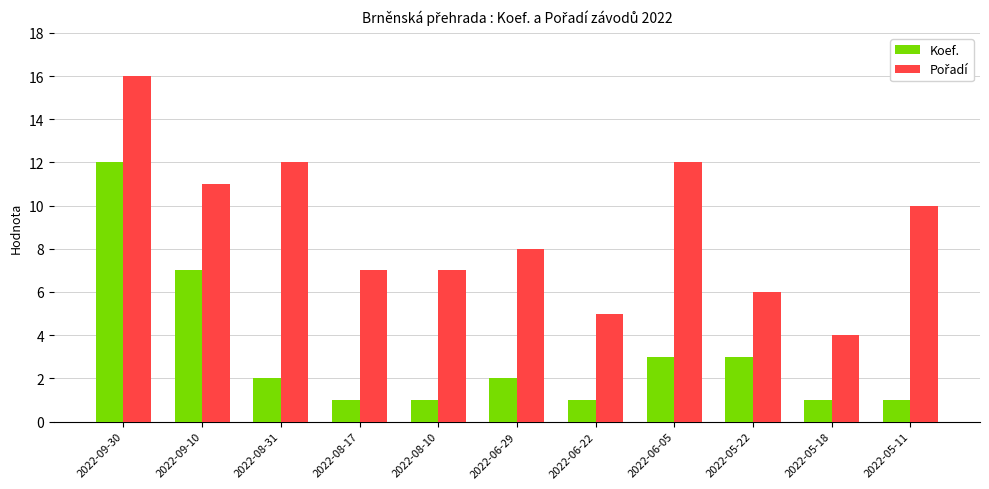

What is the difference between the highest and lowest values at 2022-09-10?

4